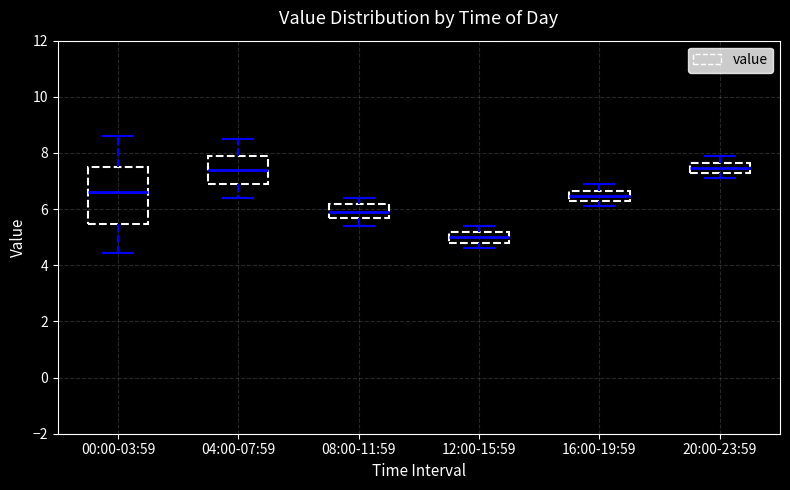

Where is the lower edge of the box for 00:00-03:59 on the y-axis? The values are not printed on the chart, so give them approximately, as read against the axis.

5.4